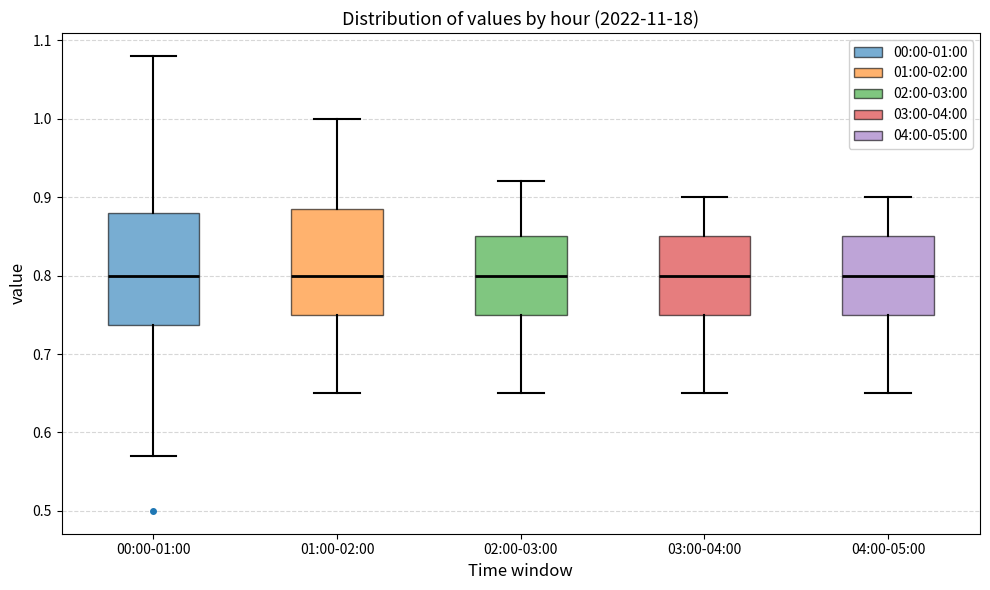

Reading left to right, read every box against the y-axis: the position of its median line, the range the box covers, and the ends of its whiskers. The values are not printed on the chart, so give them approximately, as read against the axis.

00:00-01:00: median 0.80, box 0.74 to 0.88, whiskers 0.57 to 1.08
01:00-02:00: median 0.80, box 0.75 to 0.89, whiskers 0.65 to 1.00
02:00-03:00: median 0.80, box 0.75 to 0.85, whiskers 0.65 to 0.92
03:00-04:00: median 0.80, box 0.75 to 0.85, whiskers 0.65 to 0.90
04:00-05:00: median 0.80, box 0.75 to 0.85, whiskers 0.65 to 0.90